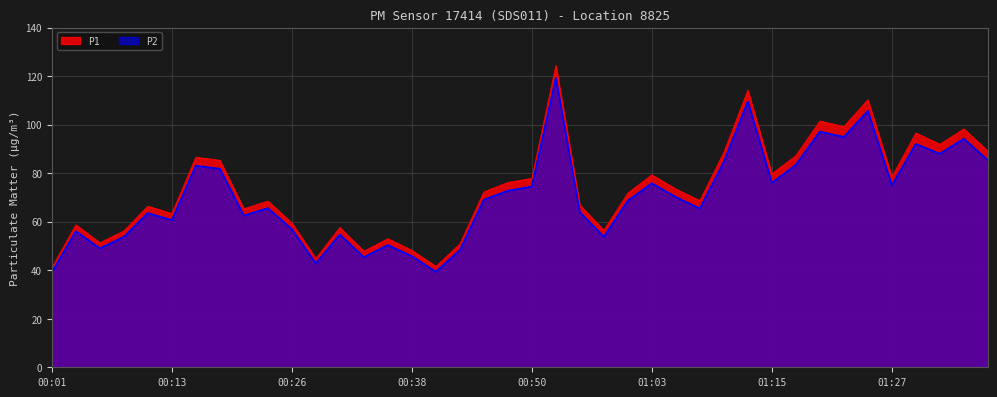

How many interior local peaks does the P2 series have?

13